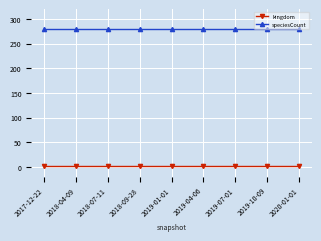

How many lines are shown in the chart?

2